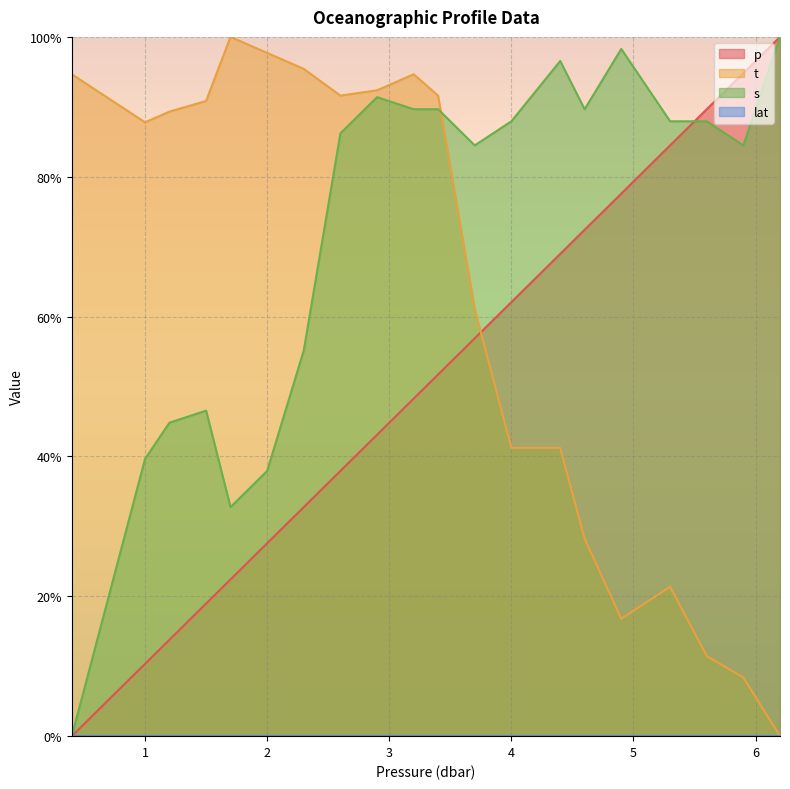

How many distinct data groups are displayed?

4